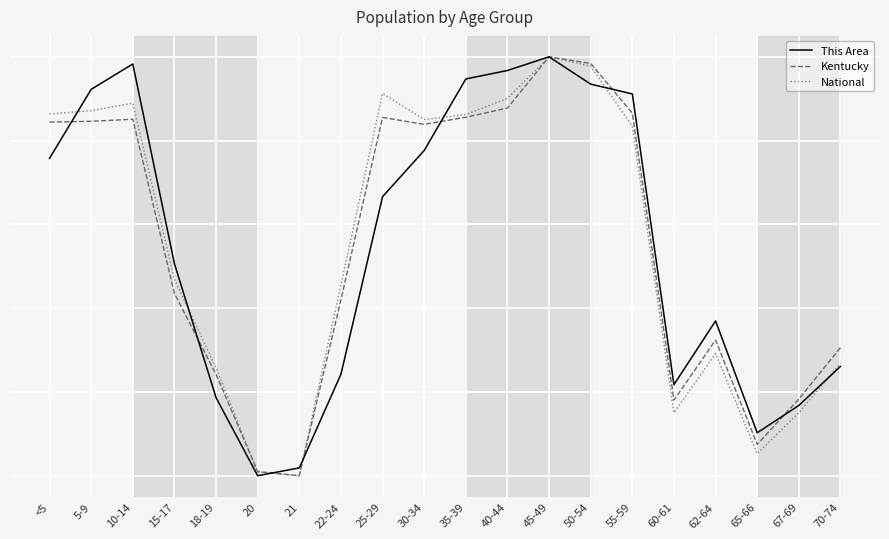

What is the sum of the Kentucky values at 25-29 and 45-49?

1.9